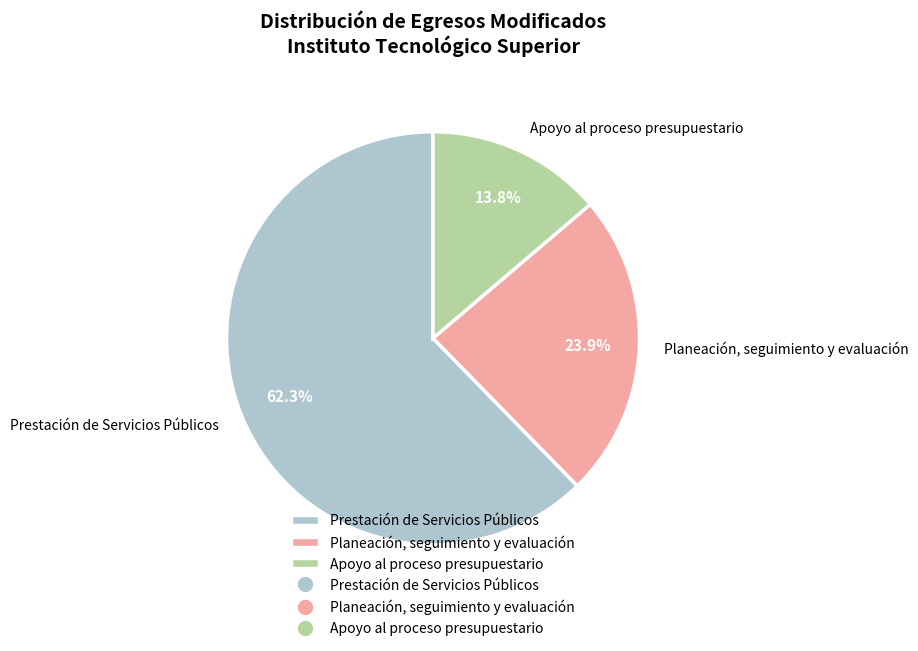

To the nearest percent, what percentage of the pie is Prestación de Servicios Públicos?

62%